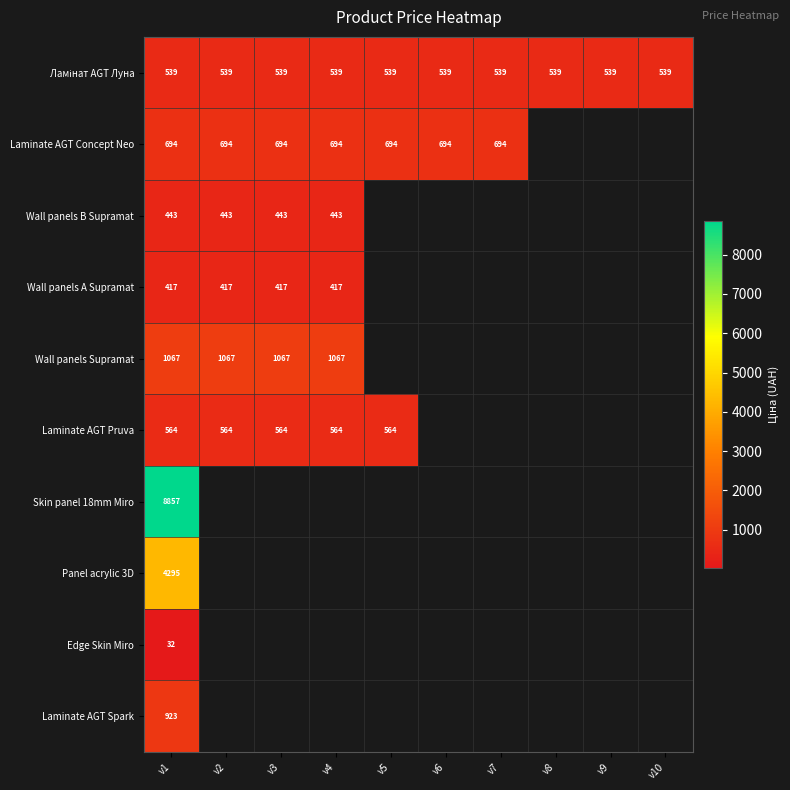

The value of Laminate AGT Concept Neo at v2 is 1039. True or false?

False